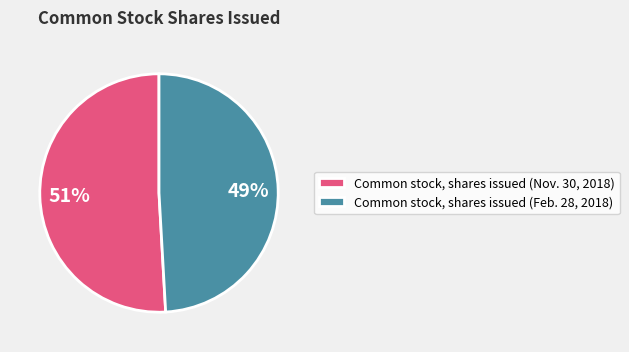

Is there any slice that represents more than half of the pie?

Yes